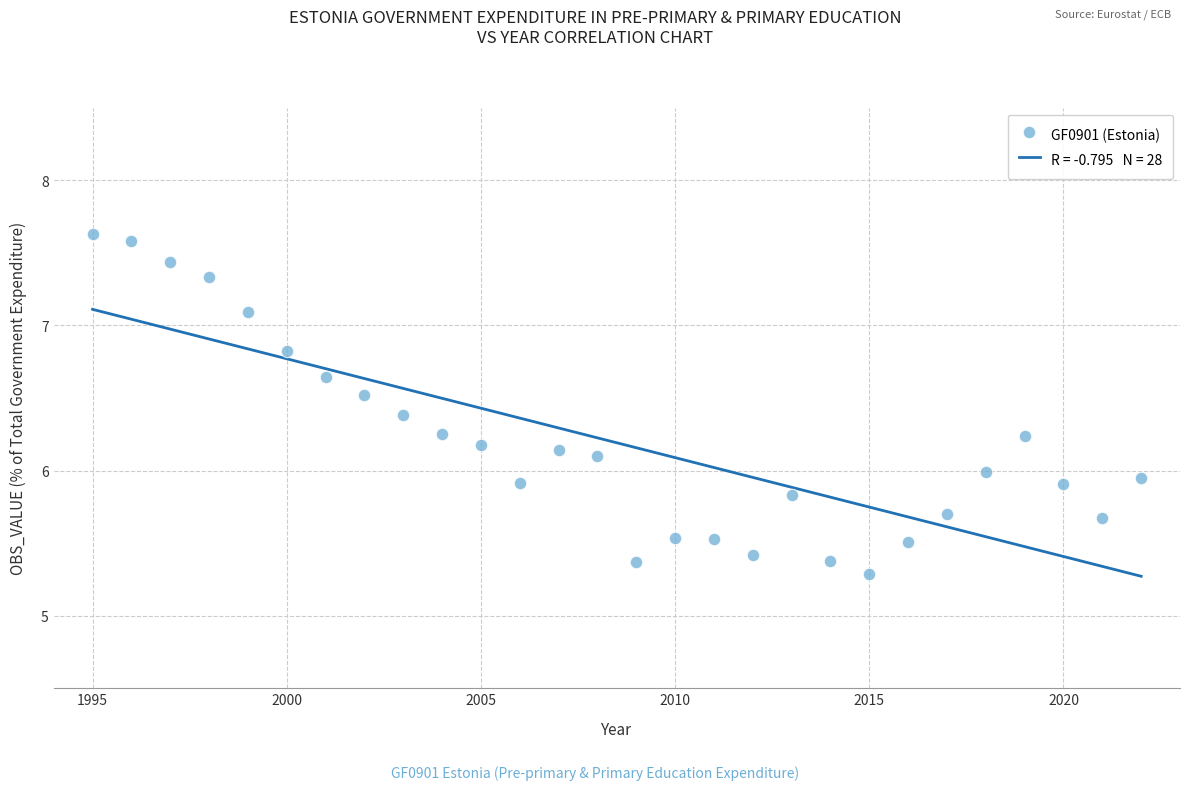

What is the range of Y values (max minus min)?

2.3